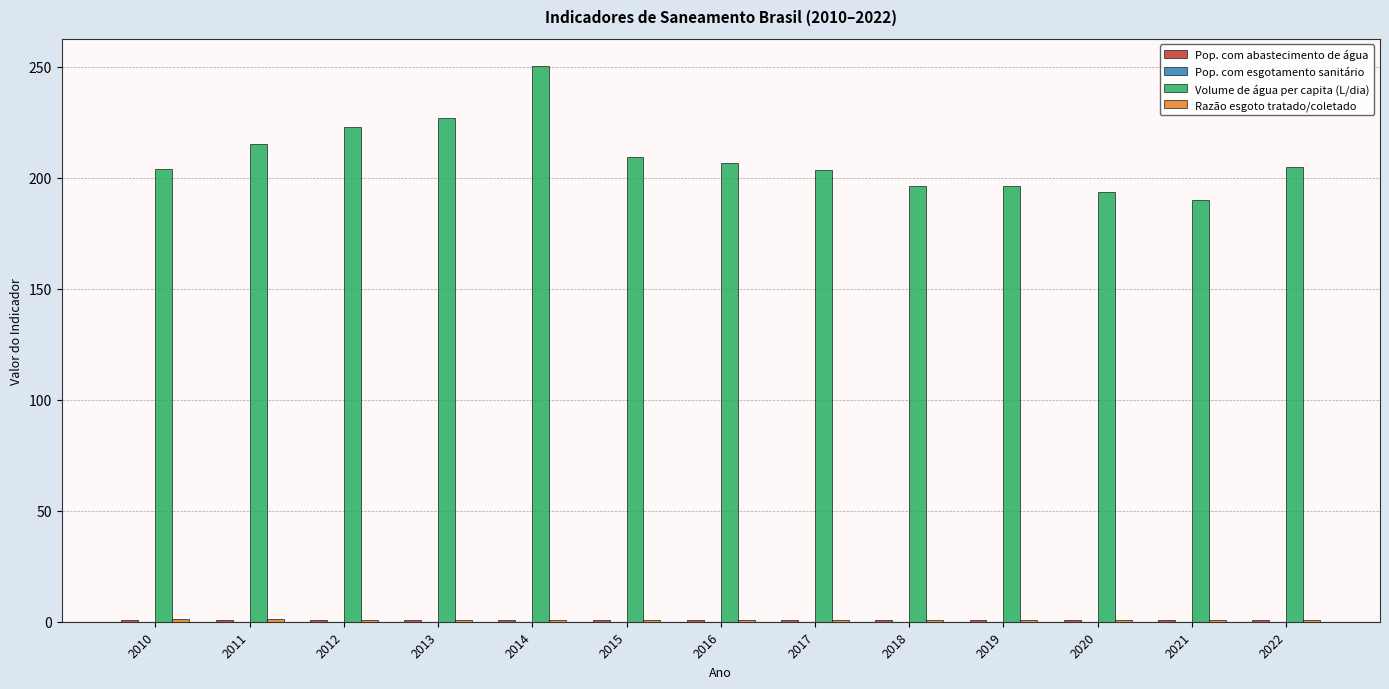

Is it true that Volume de água per capita (L/dia) equals 357.9 at 2010?

False